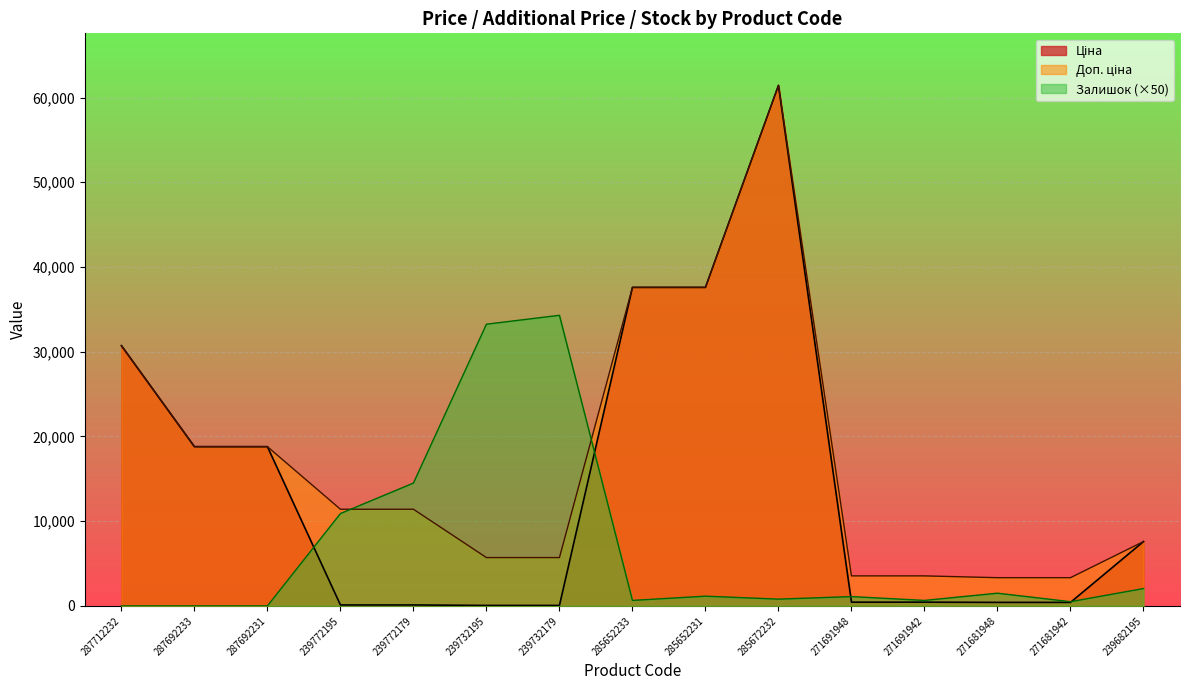

At which category does the chart reach its minimum across all series?

287712232